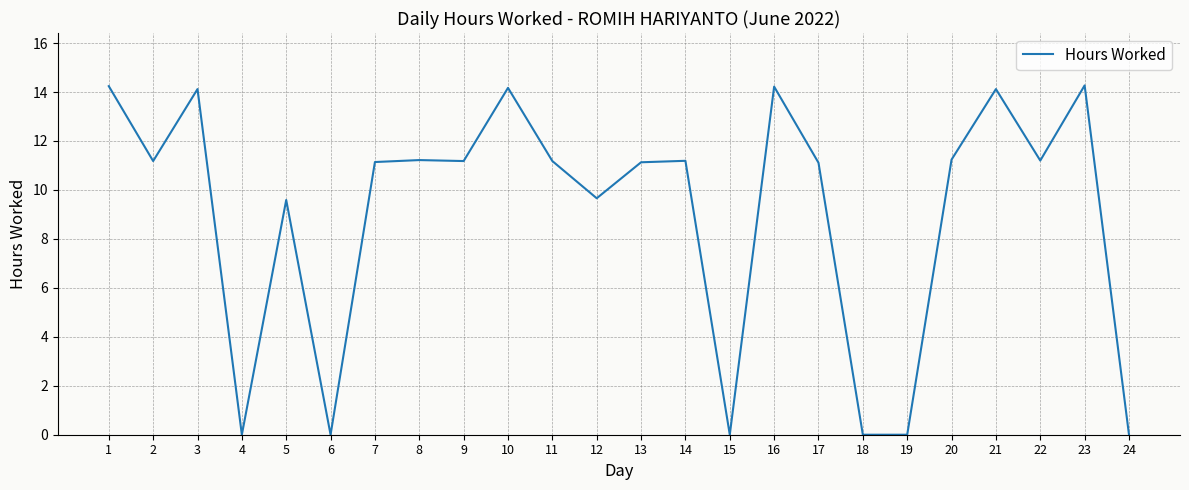

Does the chart have visible grid lines?

Yes